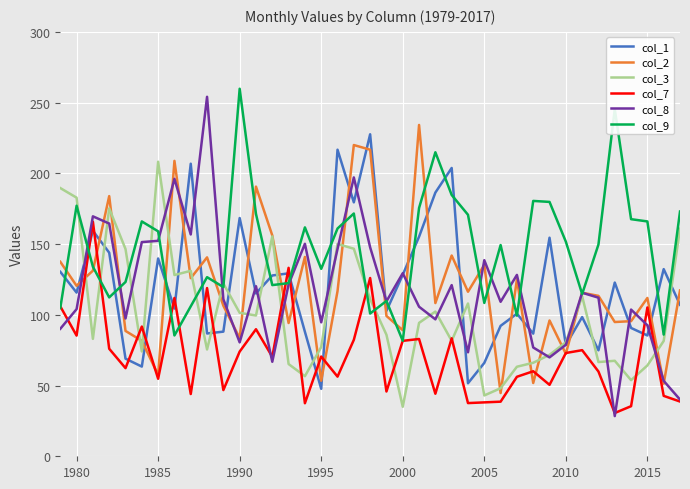

Which series has the widest spread of values?

col_8